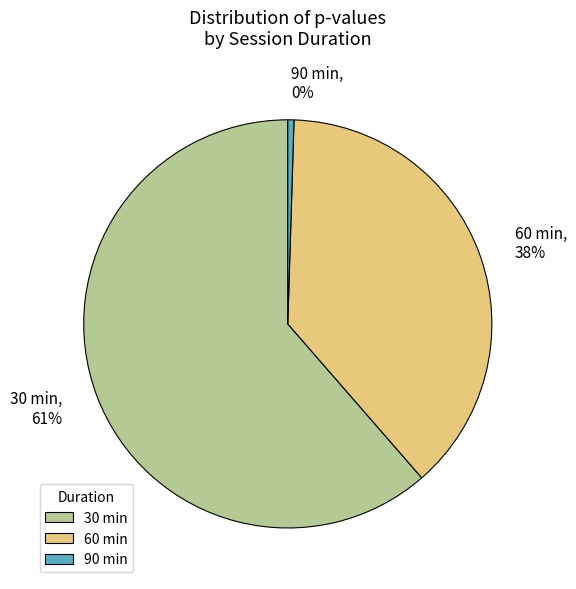

To the nearest percent, what percentage of the pie is 60 min?

38%